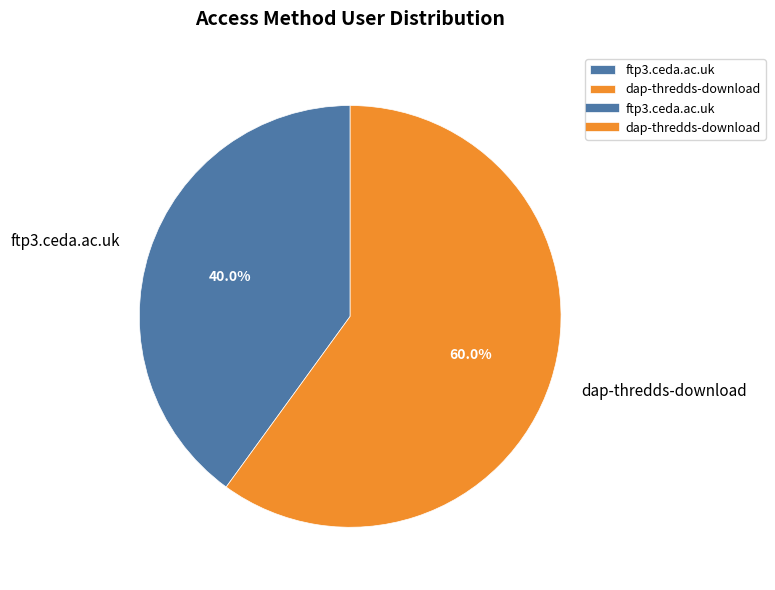

What percentage is the ftp3.ceda.ac.uk slice, to the nearest percent?

40%